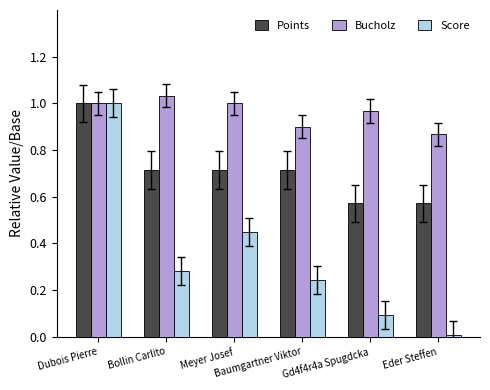

At which label does Score reach its peak?

Dubois Pierre